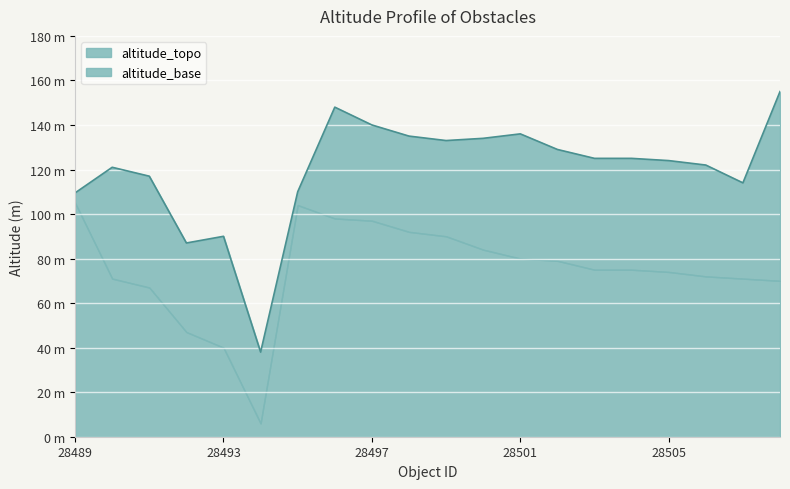

How many values are below 125?

10